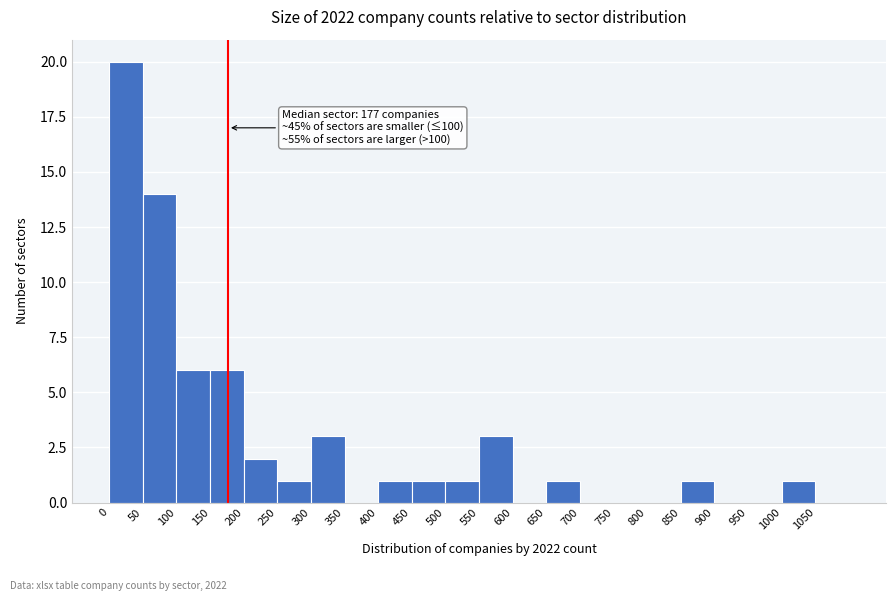

Which range on the x-axis has the tallest bar?

0 to 50